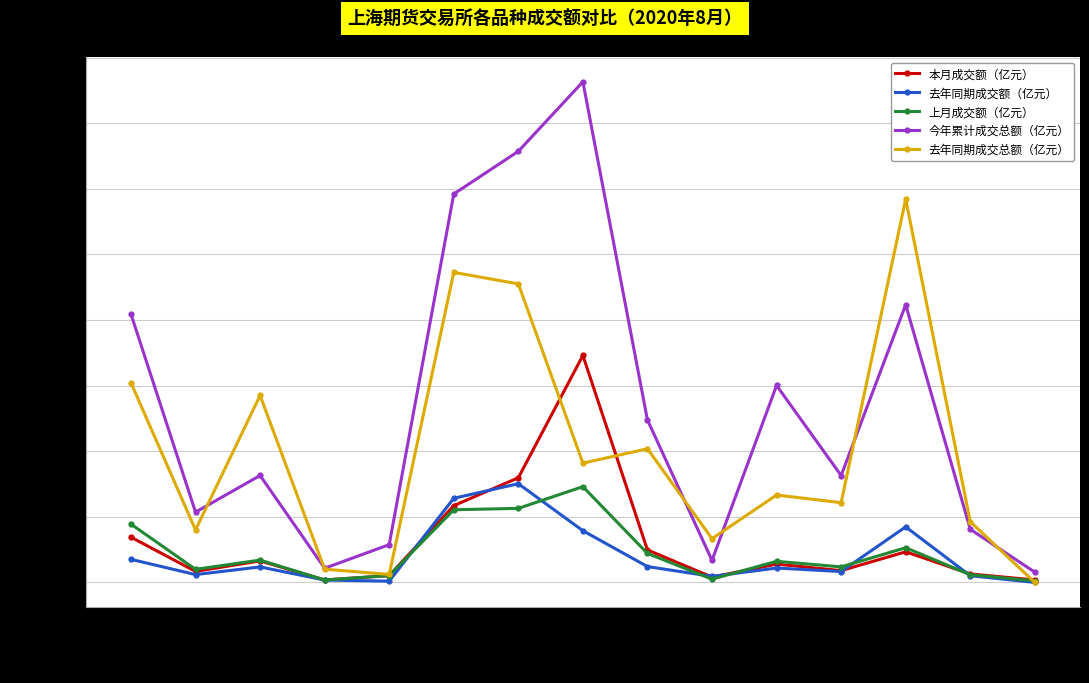

True or false: 上月成交额（亿元） has more than 2 interior local peaks.

True